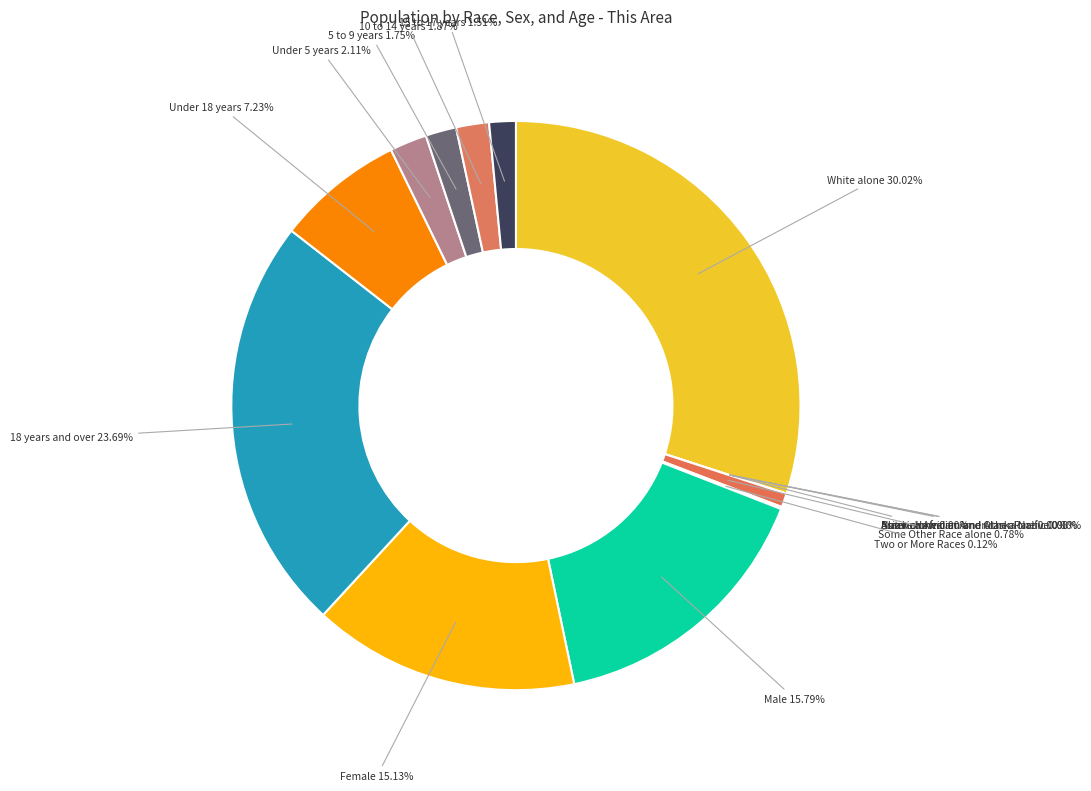

To the nearest percent, what is the combined percentage of Male and Black or African American alone?

16%